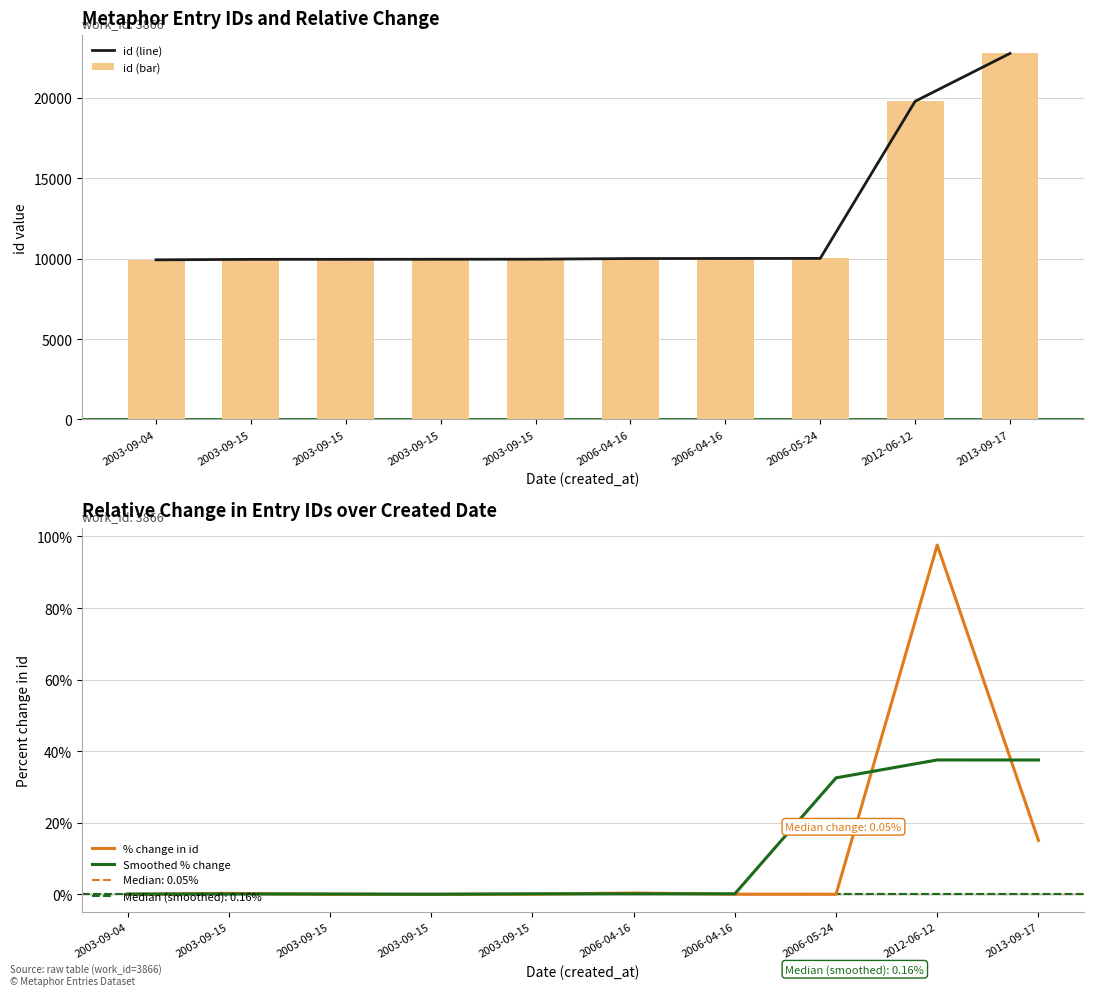

Count the number of categories in the chart.

10